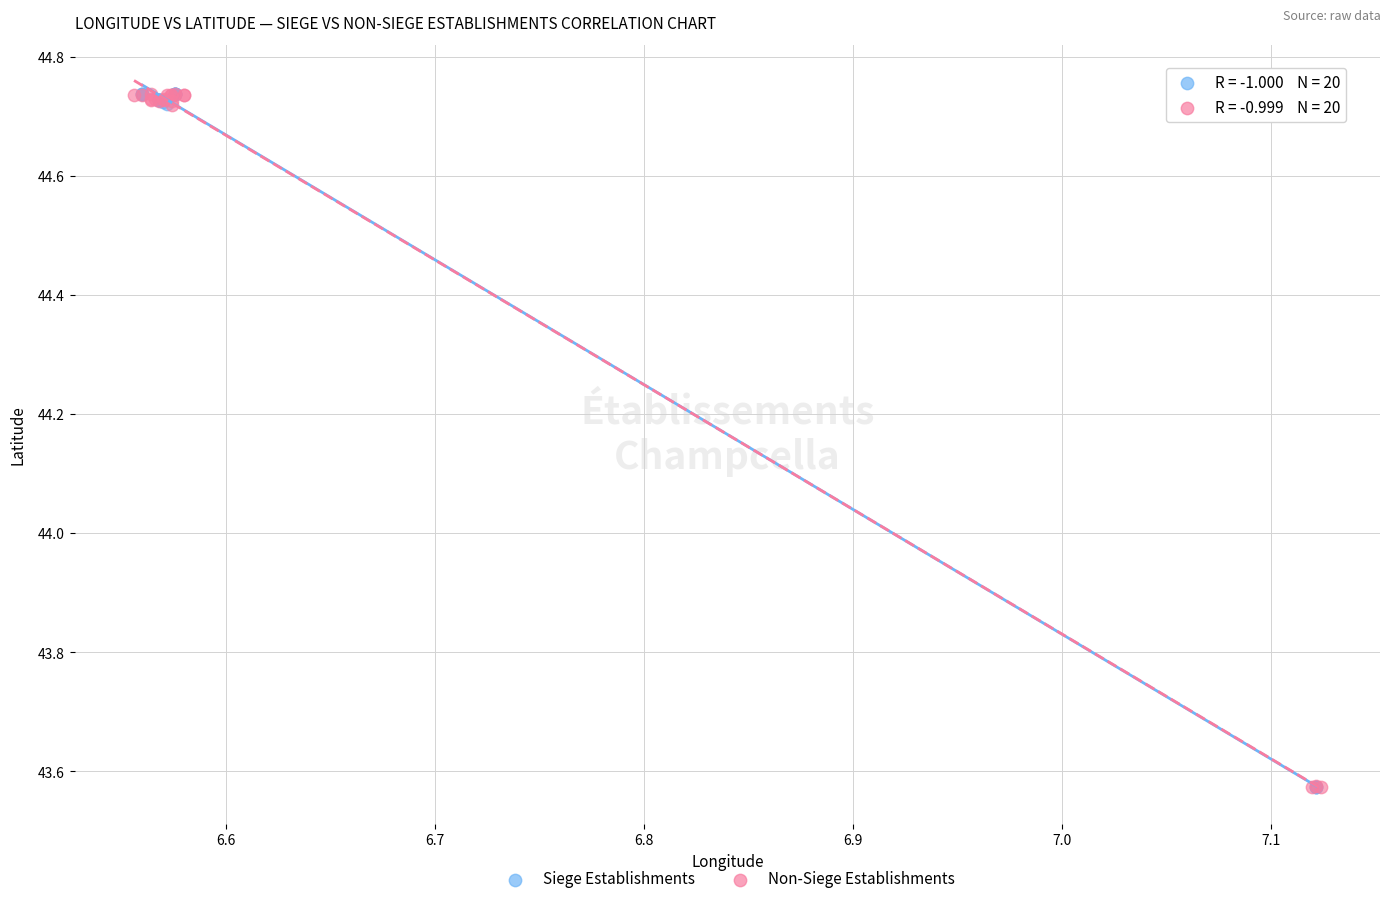

What are all the series names shown in the legend?

Siege Establishments, Non-Siege Establishments